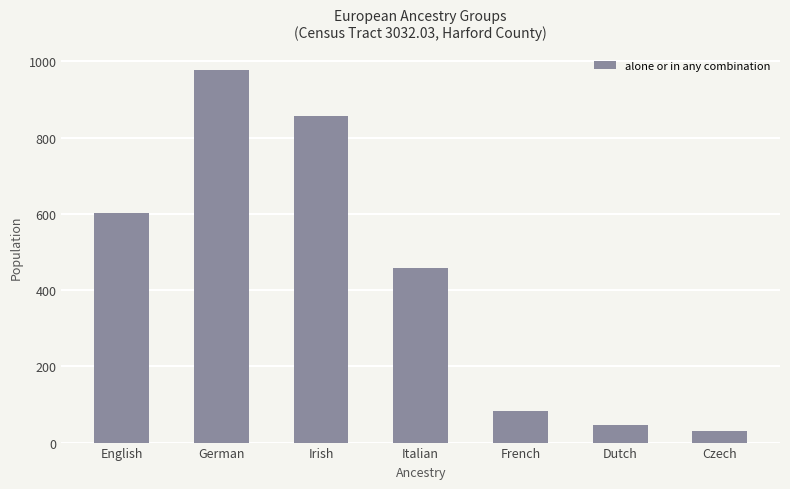

The value at Czech is 30. True or false?

True